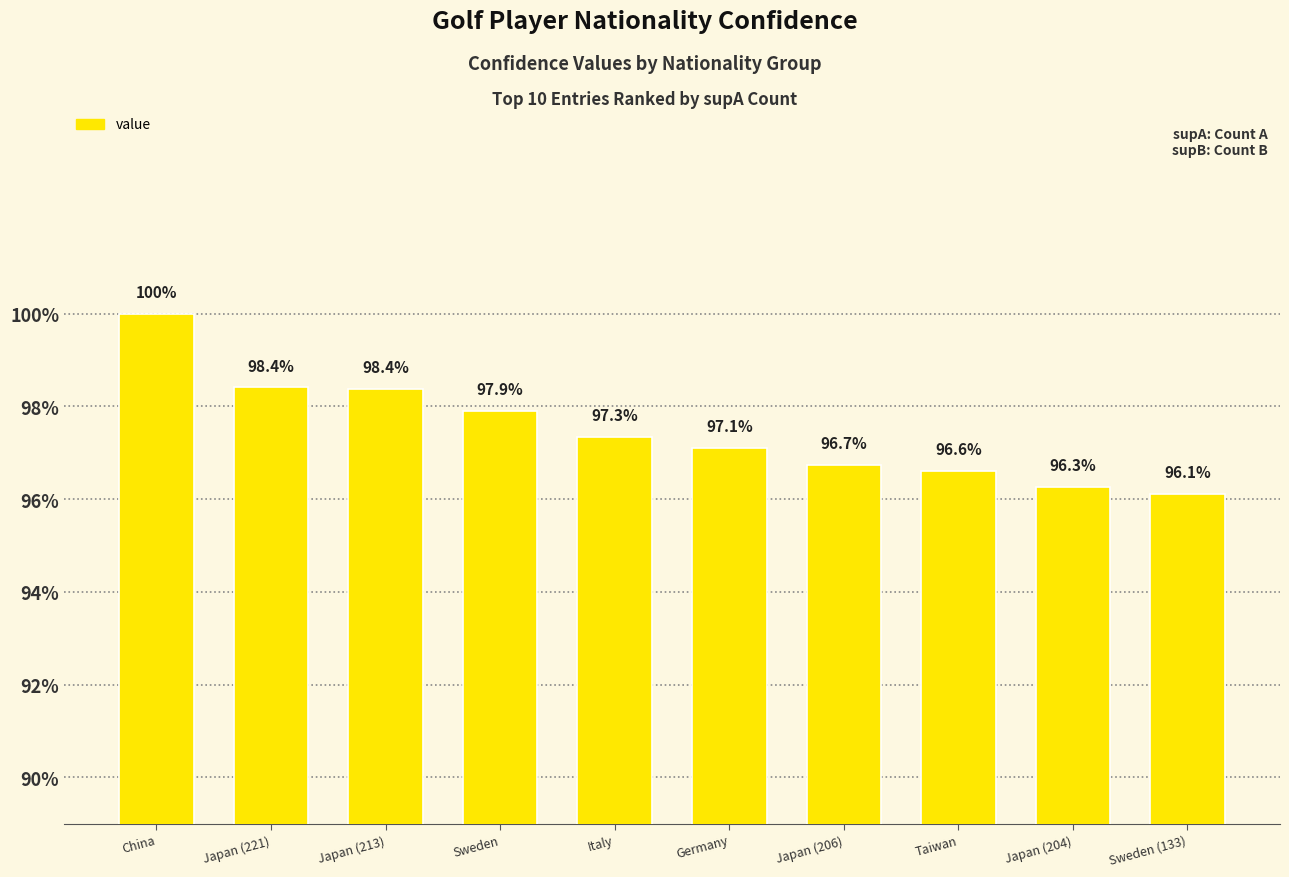

Is it true that the value at Sweden is 1.0?

True